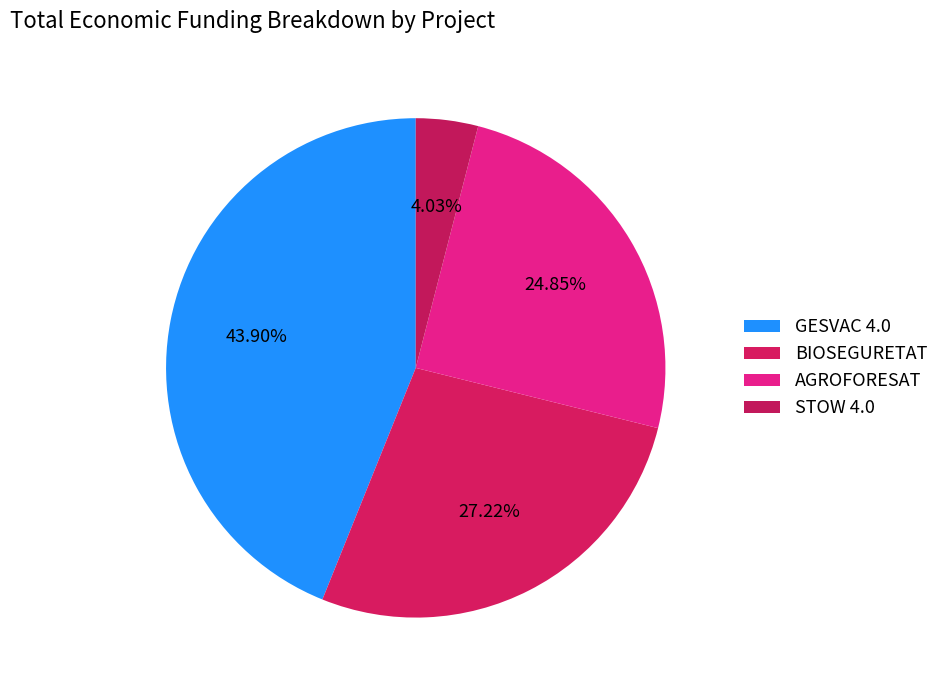

To the nearest percent, what portion does BIOSEGURETAT represent?

27%